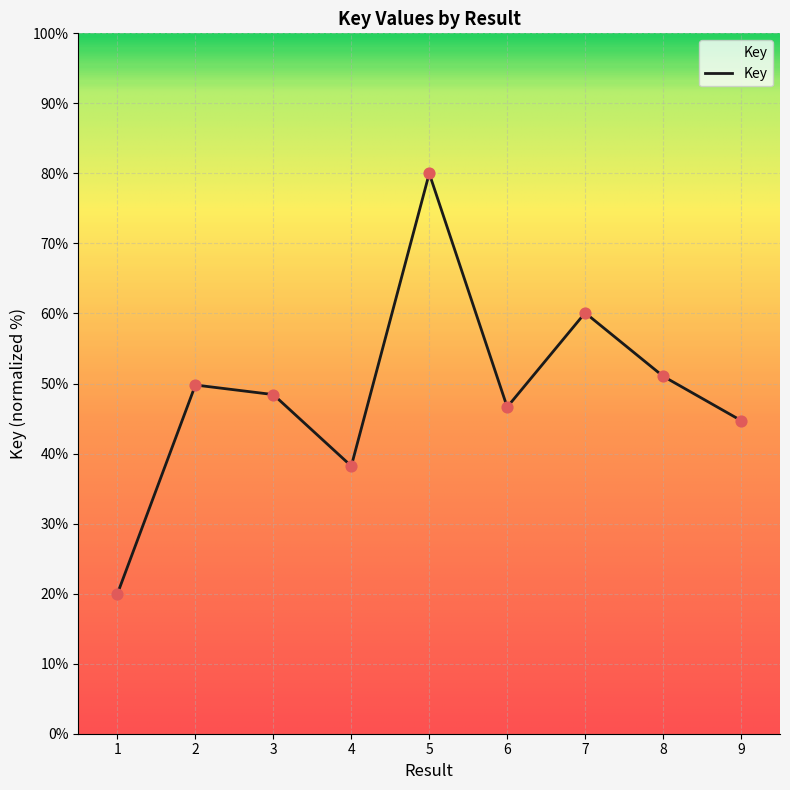

What is the change in value from 7 to 9?

-15.4